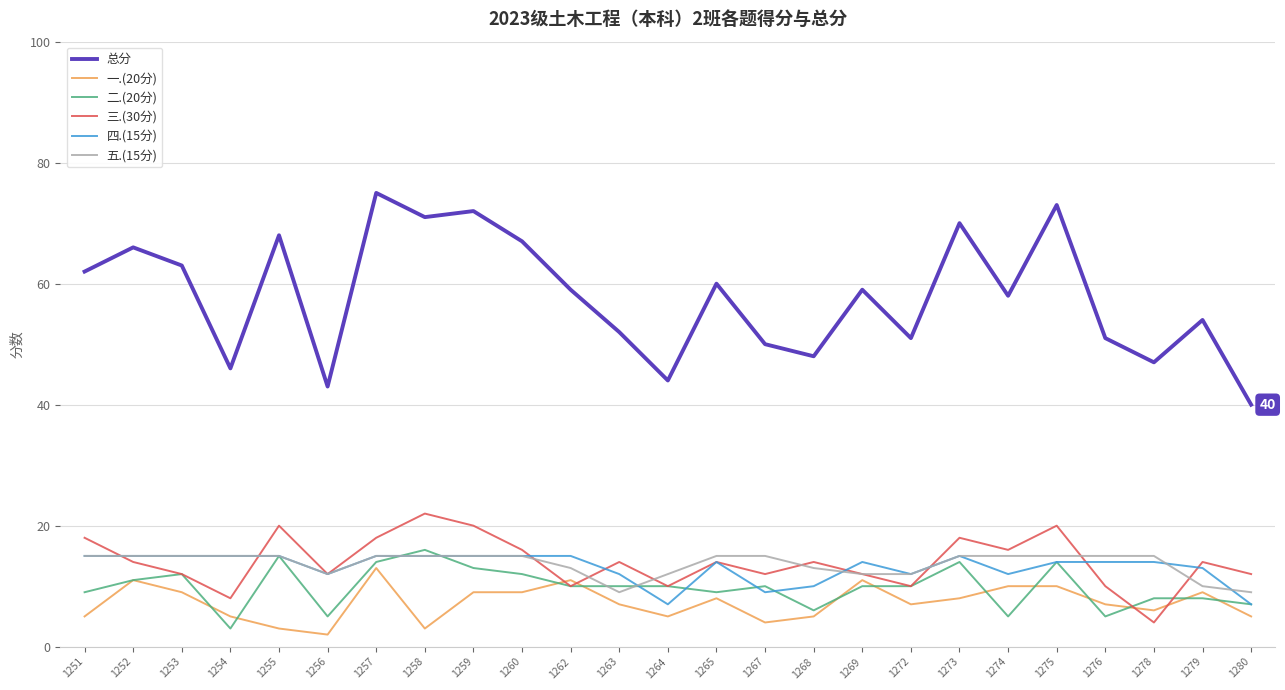

What are all the series names shown in the legend?

总分, 一.(20分), 二.(20分), 三.(30分), 四.(15分), 五.(15分)